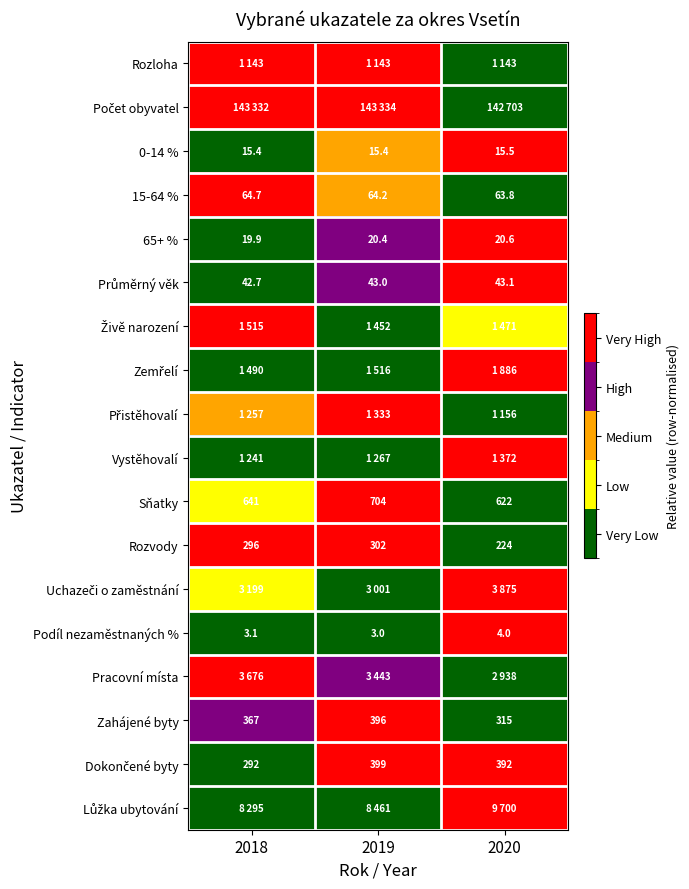

Count the number of categories in the chart.

3